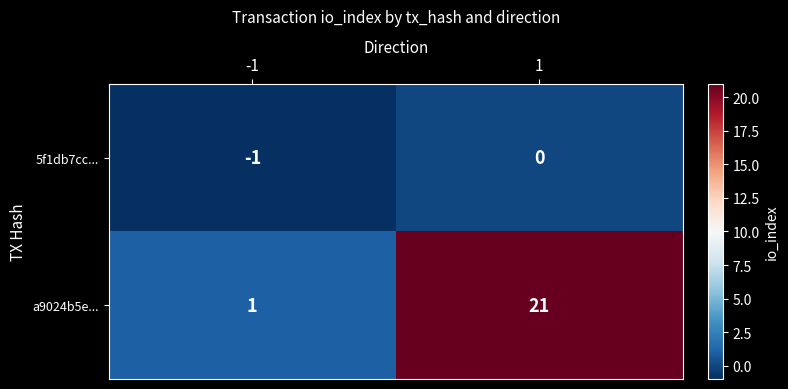

What is the difference between the highest and lowest values at 1?

21